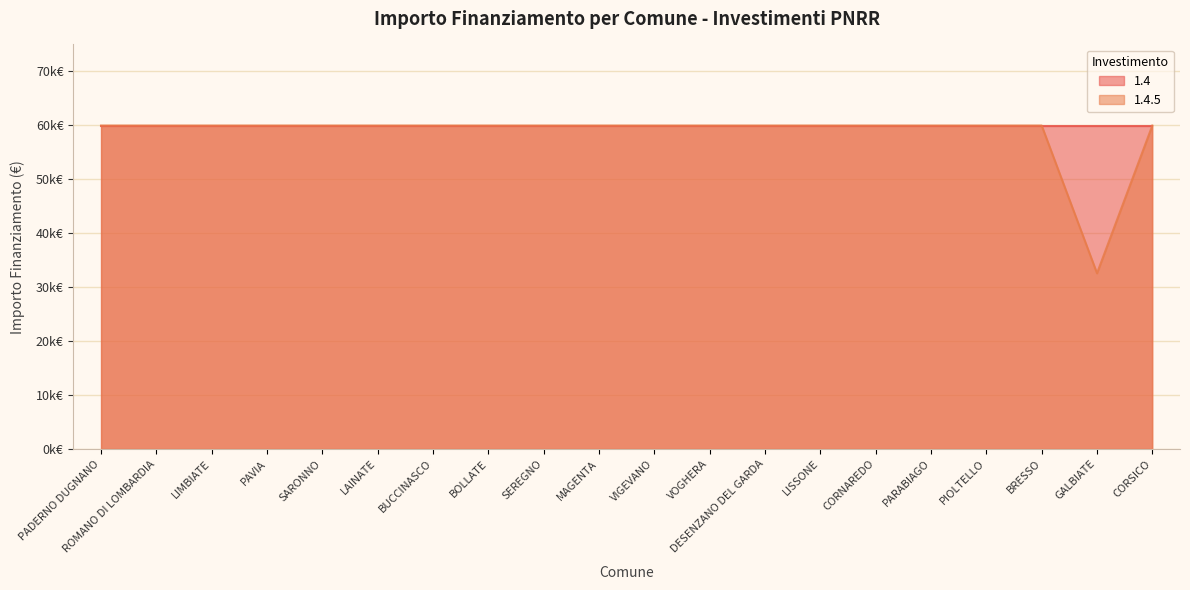

Reading left to right, transcribe all the data shown in this chart.

59966	59966	59966	59966	59966	59966	59966	59966	59966	59966	59966	59966	59966	59966	59966	59966	59966	59966	32589	59966